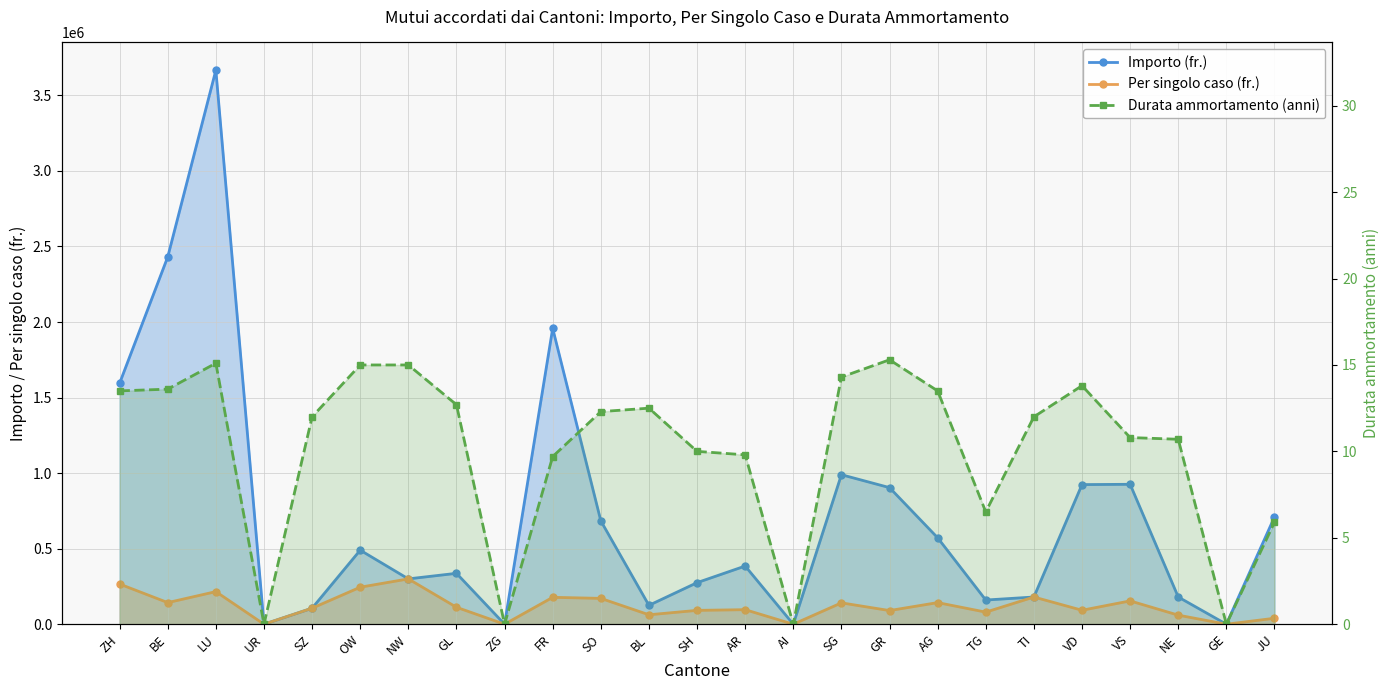

Reading left to right, extract all data points from this chart.

Importo (fr.): ZH=1595000.0	BE=2431000.0	LU=3667000.0	UR=0.0	SZ=106000.0	OW=490000.0	NW=300000.0	GL=336800.0	ZG=0.0	FR=1958000.0	SO=684000.0	BL=124900.0	SH=275000.0	AR=385000.0	AI=0.0	SG=989500.0	GR=904000.0	AG=572000.0	TG=160000.0	TI=180000.0	VD=924000.0	VS=926000.0	NE=180000.0	GE=0.0	JU=709500.0
Per singolo caso (fr.): ZH=265833.0	BE=143000.0	LU=215706.0	UR=0.0	SZ=106000.0	OW=245000.0	NW=300000.0	GL=112267.0	ZG=0.0	FR=178000.0	SO=171000.0	BL=62450.0	SH=91667.0	AR=96250.0	AI=0.0	SG=141357.0	GR=90400.0	AG=143000.0	TG=80000.0	TI=180000.0	VD=92400.0	VS=154333.0	NE=60000.0	GE=0.0	JU=39417.0
Durata ammortamento (anni): ZH=13.5	BE=13.6	LU=15.1	UR=0.0	SZ=12.0	OW=15.0	NW=15.0	GL=12.7	ZG=0.0	FR=9.7	SO=12.3	BL=12.5	SH=10.0	AR=9.8	AI=0.0	SG=14.3	GR=15.3	AG=13.5	TG=6.5	TI=12.0	VD=13.8	VS=10.8	NE=10.7	GE=0.0	JU=5.9